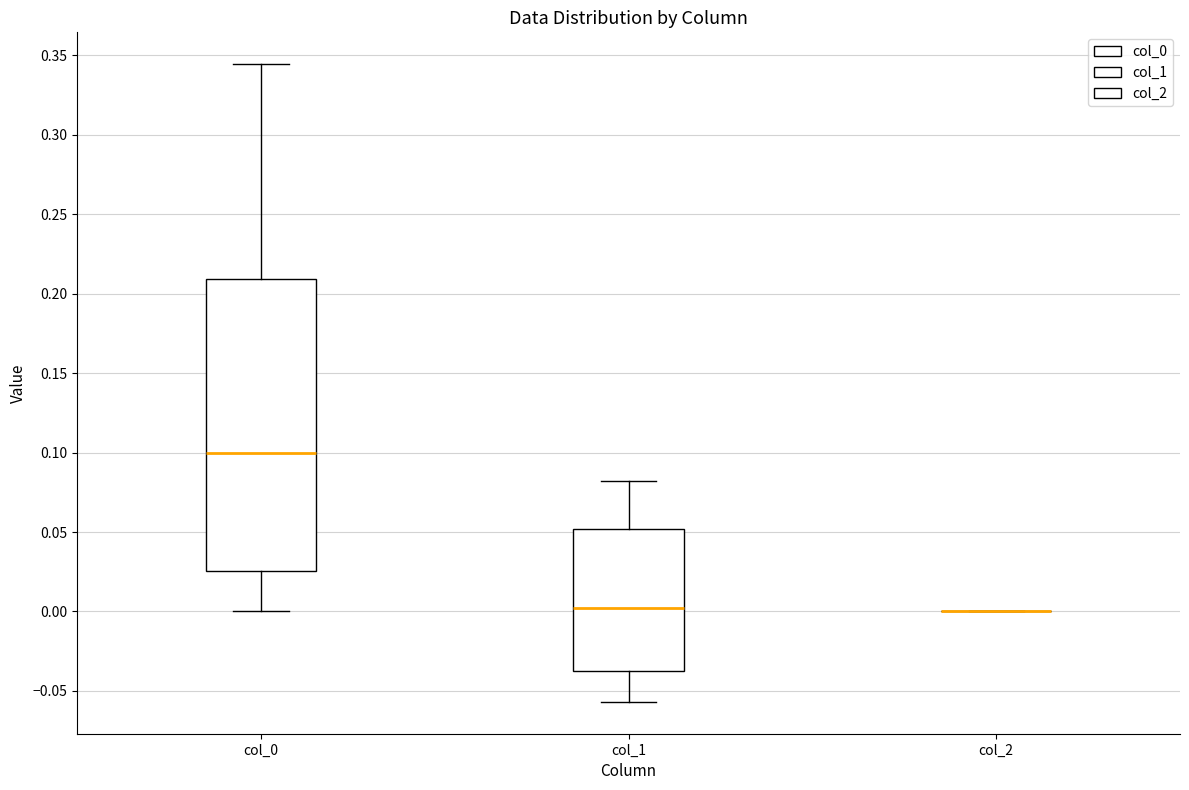

Which box is the tallest, from its lower edge to its upper edge?

col_0